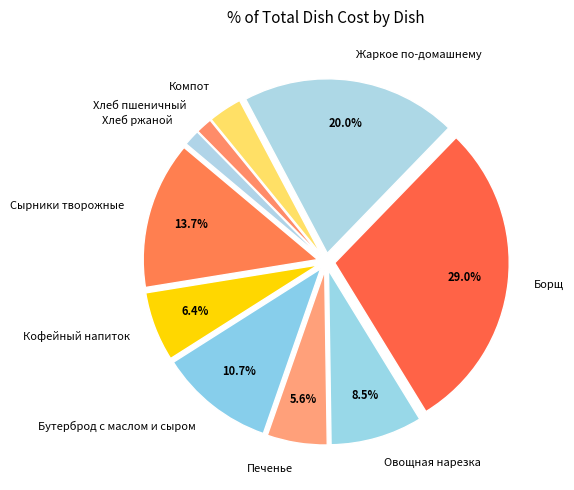

What percentage do Сырники творожные and Кофейный напиток together represent?

20.1%